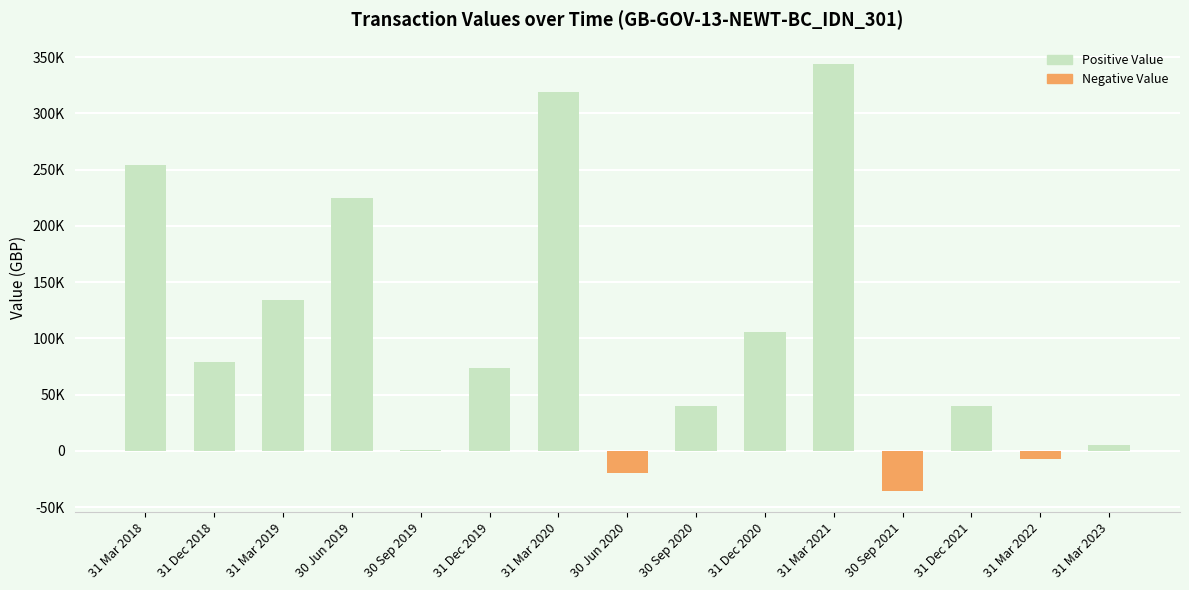

Does the chart contain any negative values?

Yes